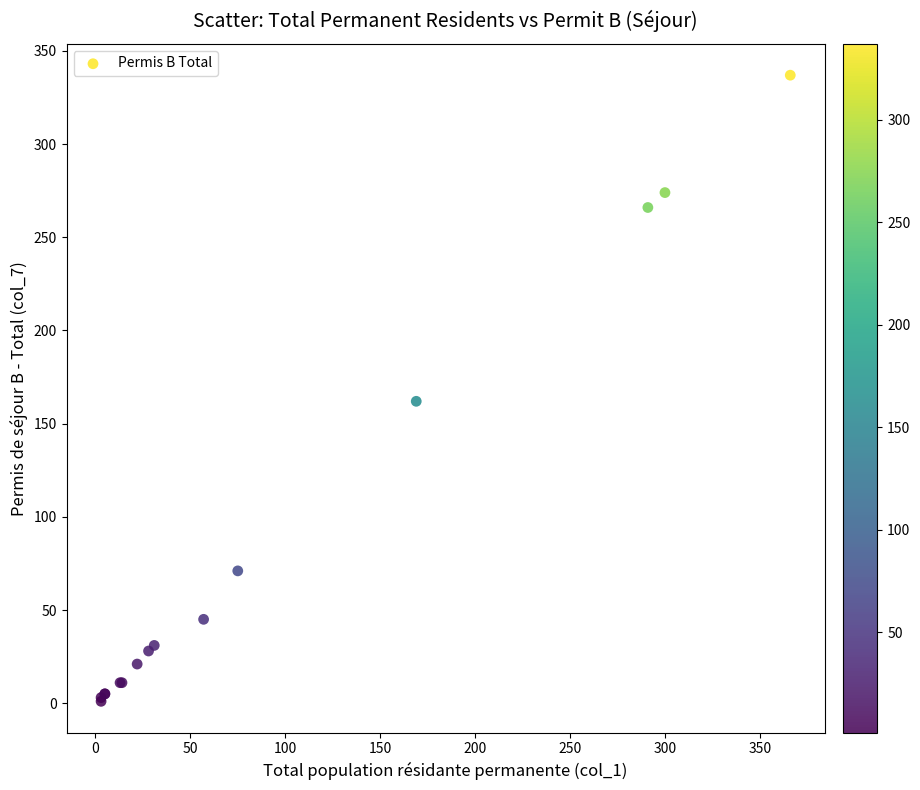

What Y value in the scatter plot is closest to 169?

162